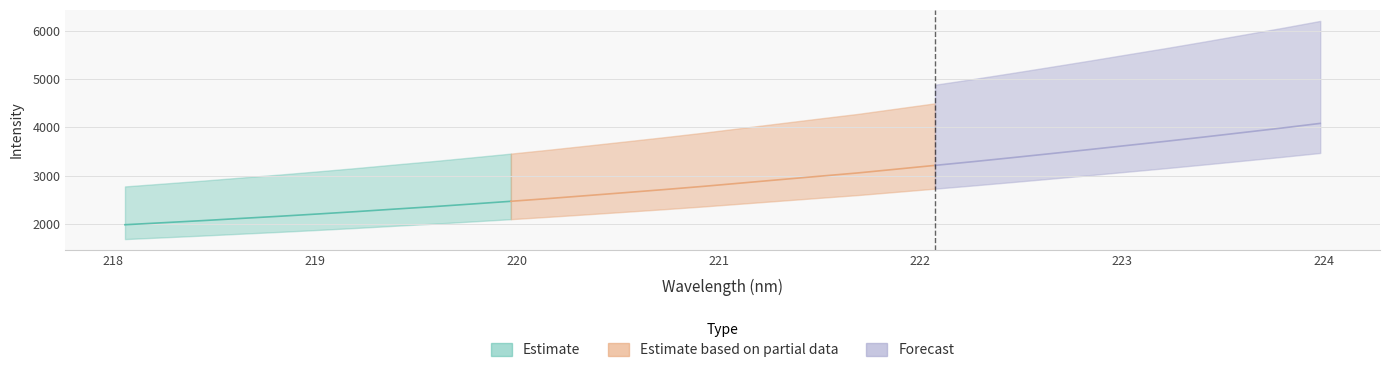

Does the chart have visible grid lines?

Yes